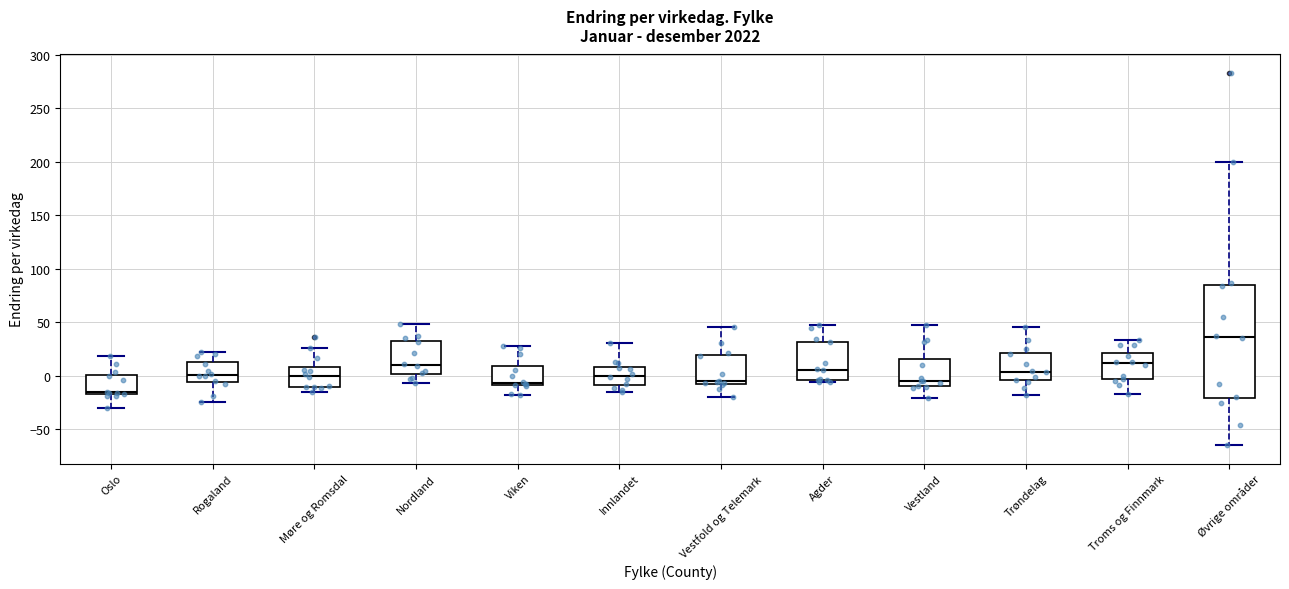

Reading left to right, transcribe this box plot: for each box, give where its median line is, the range the box spans, and where its two whiskers end, as read against the y-axis. The values are not printed on the chart, so give them approximately, as read against the axis.

Oslo: median -15 (just above the box's lower edge), box -15 to 0, whiskers -30 to 20
Rogaland: median 0, box -5 to 15, whiskers -25 to 20
Møre og Romsdal: median 0, box -10 to 10, whiskers -15 to 25
Nordland: median 10, box 0 to 30, whiskers -5 to 50
Viken: median -5, box -10 to 10, whiskers -20 to 30
Innlandet: median 0, box -10 to 10, whiskers -15 to 30
Vestfold og Telemark: median -5 (just above the box's lower edge), box -5 to 20, whiskers -20 to 45
Agder: median 5, box -5 to 30, whiskers -5 (just below the box's lower edge) to 45
Vestland: median -5, box -10 to 15, whiskers -20 to 45
Trøndelag: median 5, box -5 to 20, whiskers -20 to 45
Troms og Finnmark: median 10, box -5 to 20, whiskers -15 to 35
Øvrige områder: median 35, box -20 to 85, whiskers -65 to 200